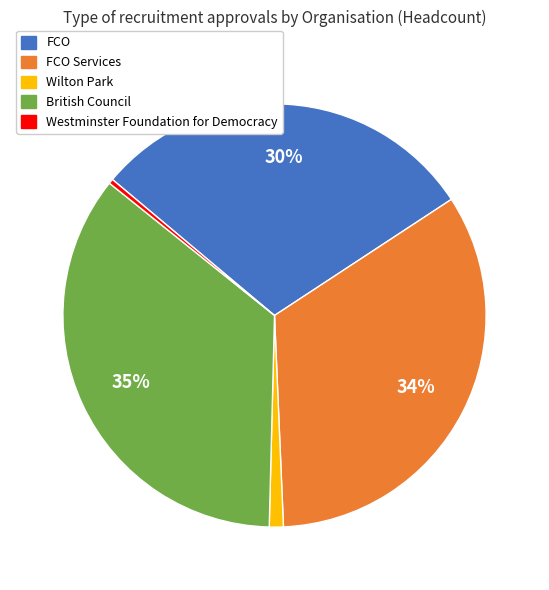

To the nearest percent, what is the difference between the largest and smallest slice percentages?

35%